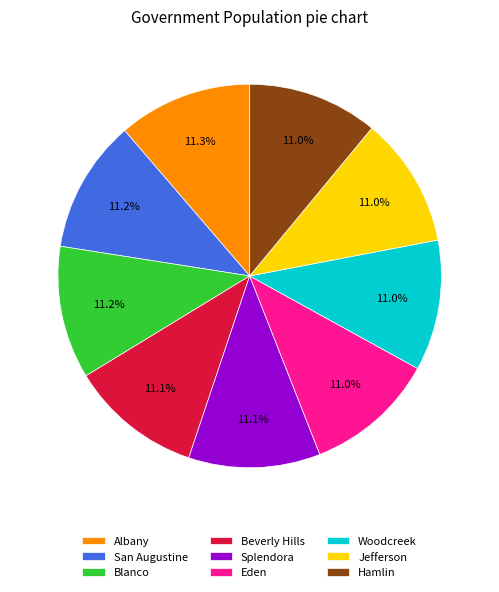

What percentage do Albany and Hamlin together represent?

22.3%